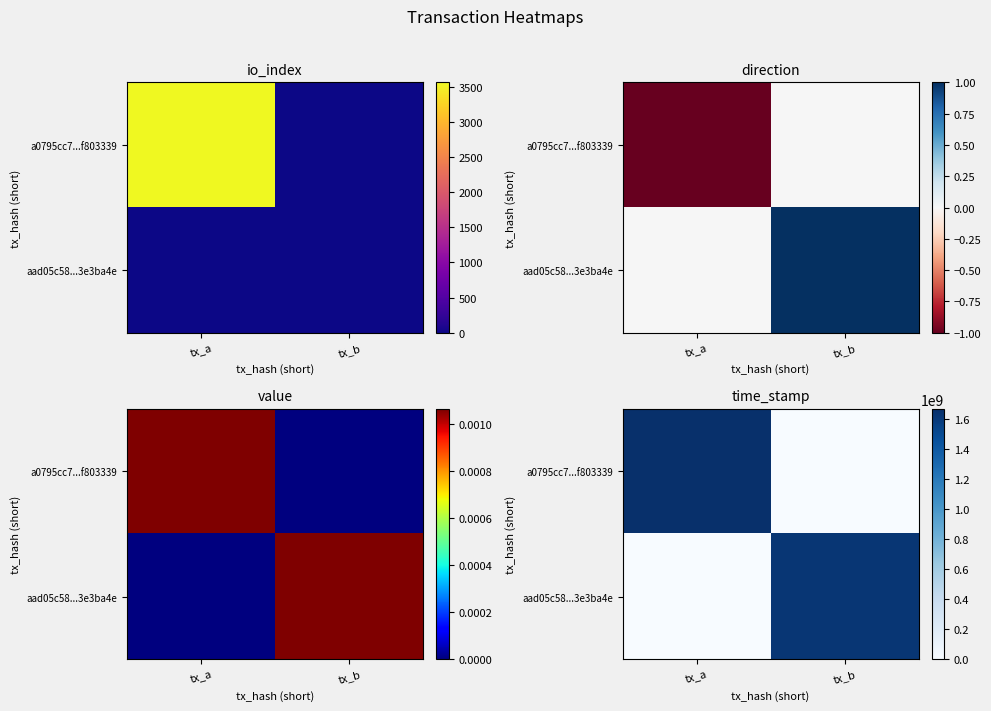

True or false: a0795cc7...f803339 has a value of 0 at tx_b.

True